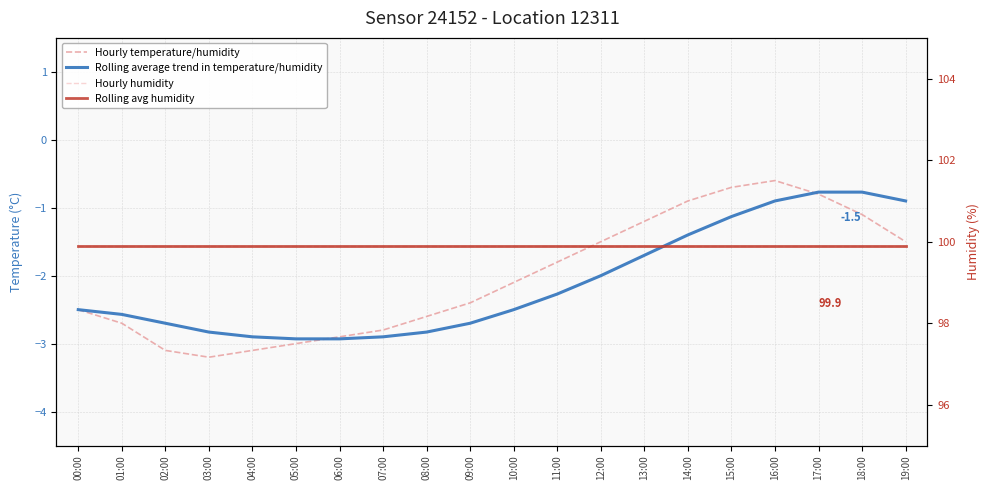

Where is Hourly temperature/humidity nearest to the value -1?

14:00